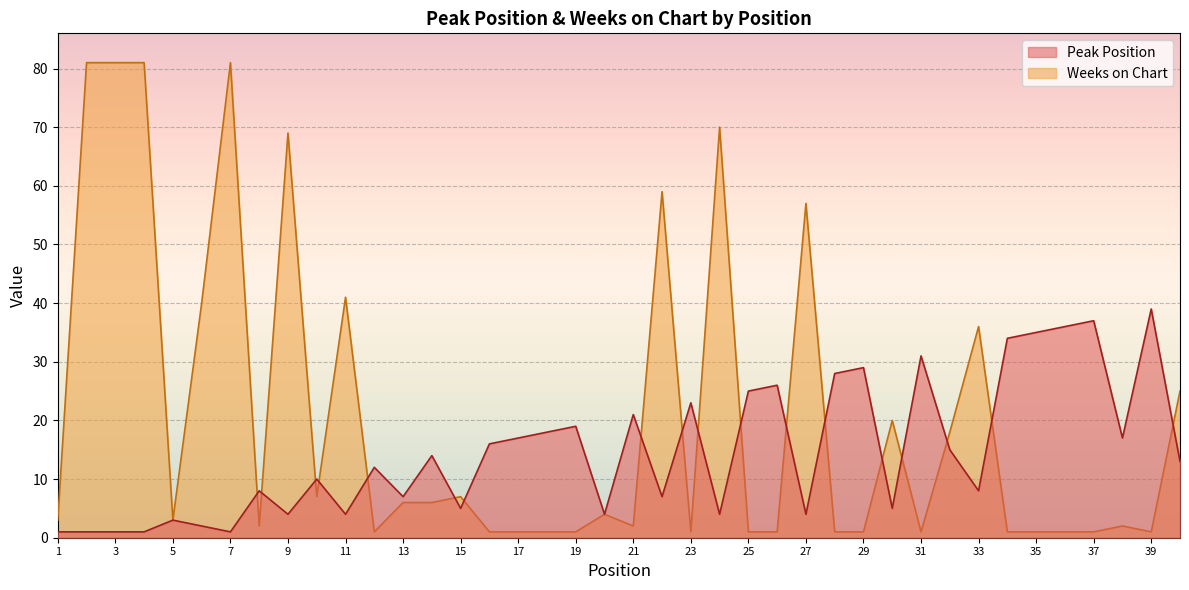

Reading right to left, list all the values displayed in this chart.

Peak Position: 13	39	17	37	36	35	34	8	15	31	5	29	28	4	26	25	4	23	7	21	4	19	18	17	16	5	14	7	12	4	10	4	8	1	2	3	1	1	1	1
Weeks on Chart: 25	1	2	1	1	1	1	36	18	1	20	1	1	57	1	1	70	1	59	2	4	1	1	1	1	7	6	6	1	41	7	69	2	81	40	3	81	81	81	3